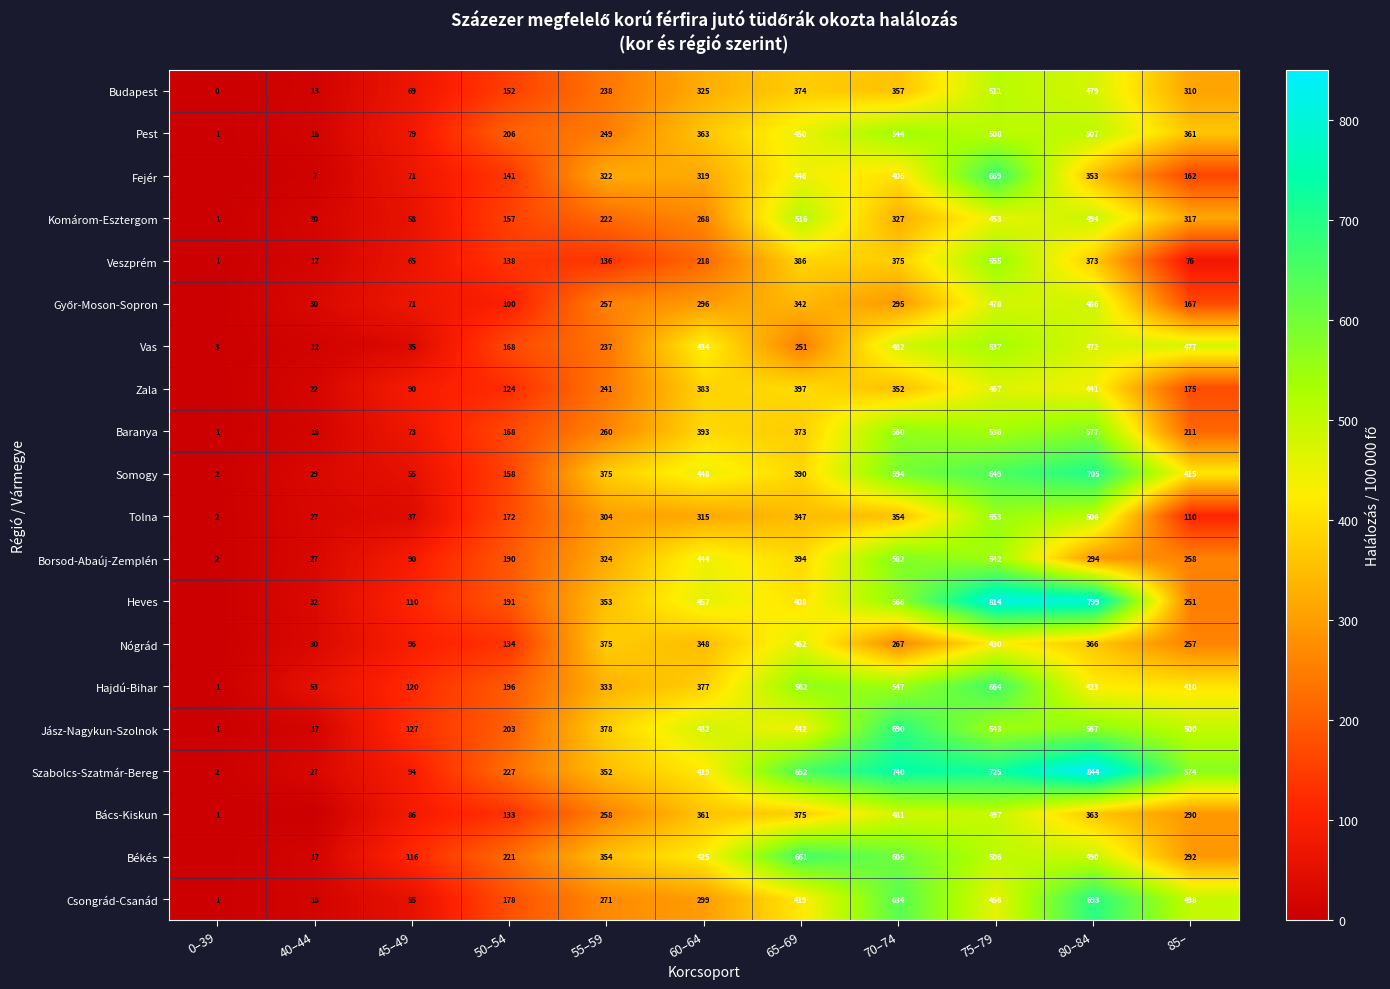

True or false: Budapest has a value of 235 at 50–54.

False